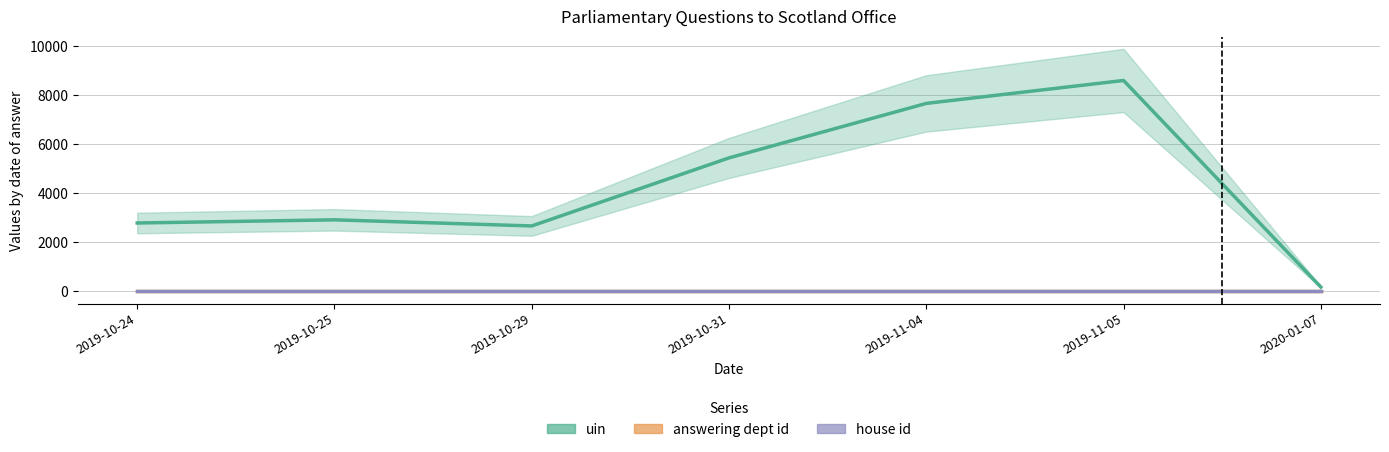

Between 2020-01-07 and 2019-10-29, which is larger?

2019-10-29